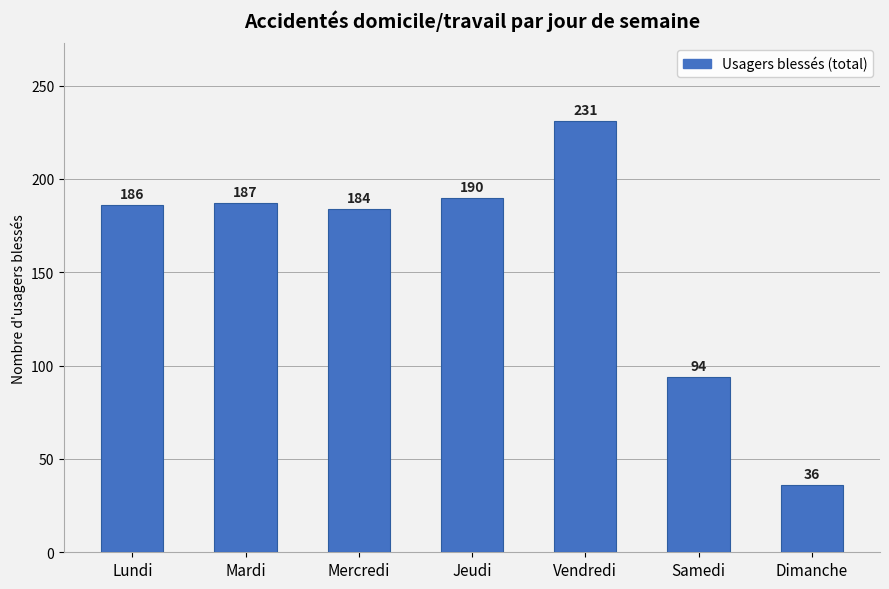

List the labels in order of value, smallest first.

Dimanche, Samedi, Mercredi, Lundi, Mardi, Jeudi, Vendredi